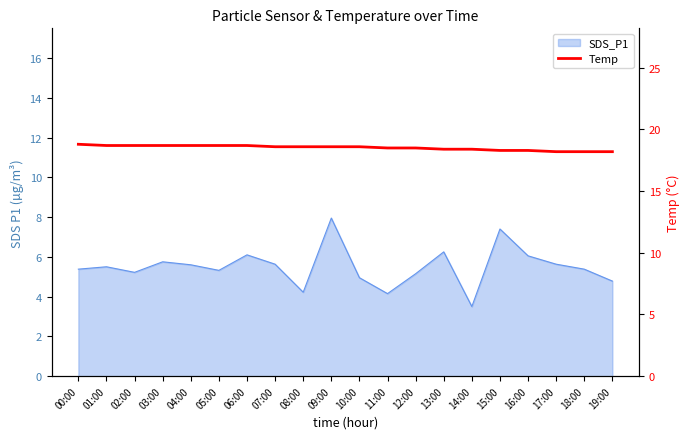

Rank the categories by value from lowest to highest.

17:00, 18:00, 19:00, 15:00, 16:00, 13:00, 14:00, 11:00, 12:00, 07:00, 08:00, 09:00, 10:00, 01:00, 02:00, 03:00, 04:00, 05:00, 06:00, 00:00